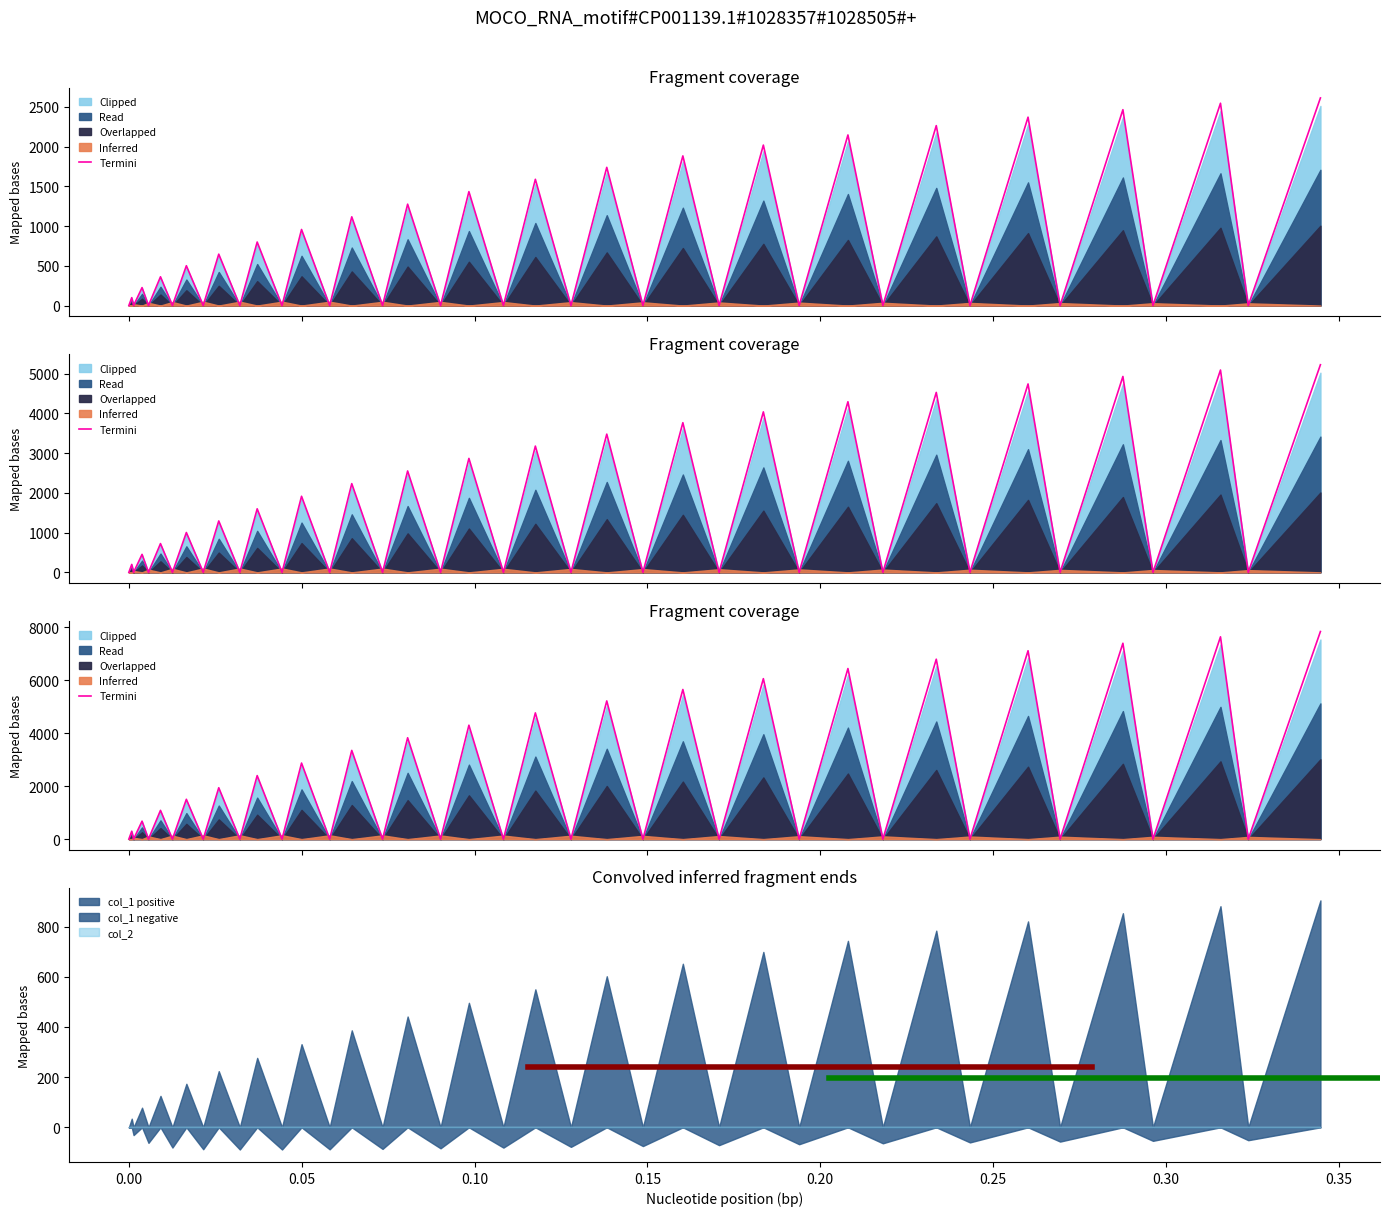

True or false: the data has more than 0 interior local peaks.

True